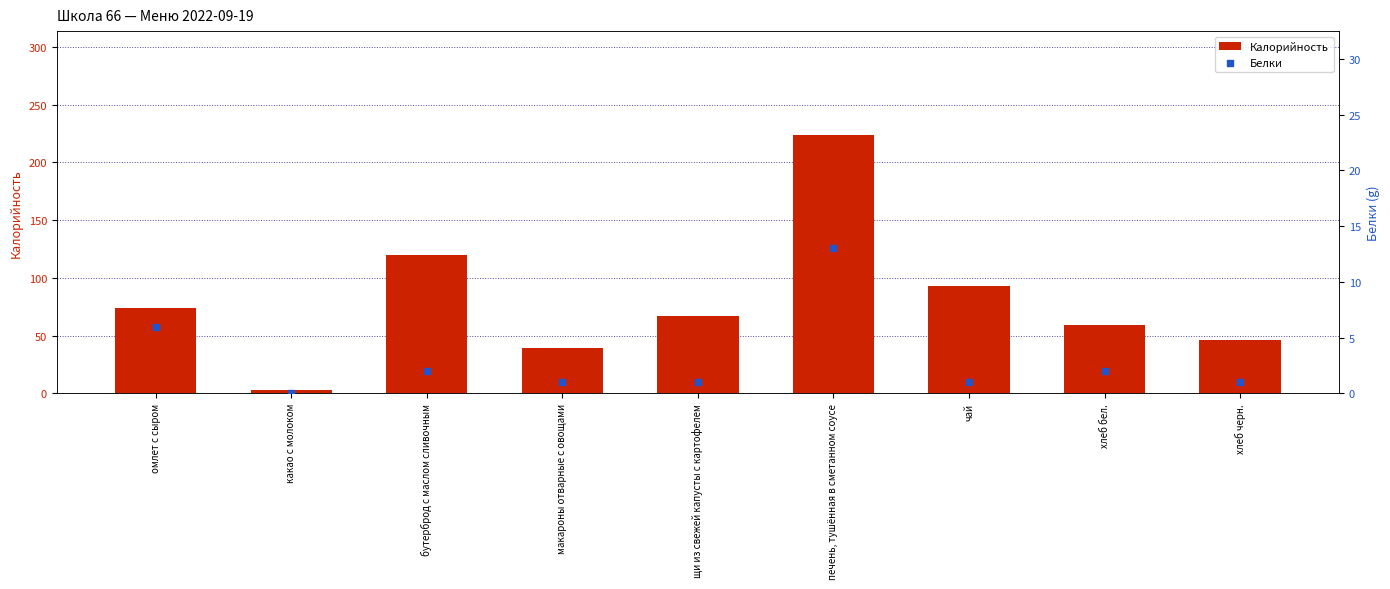

Which series has the largest total across all categories?

Калорийность